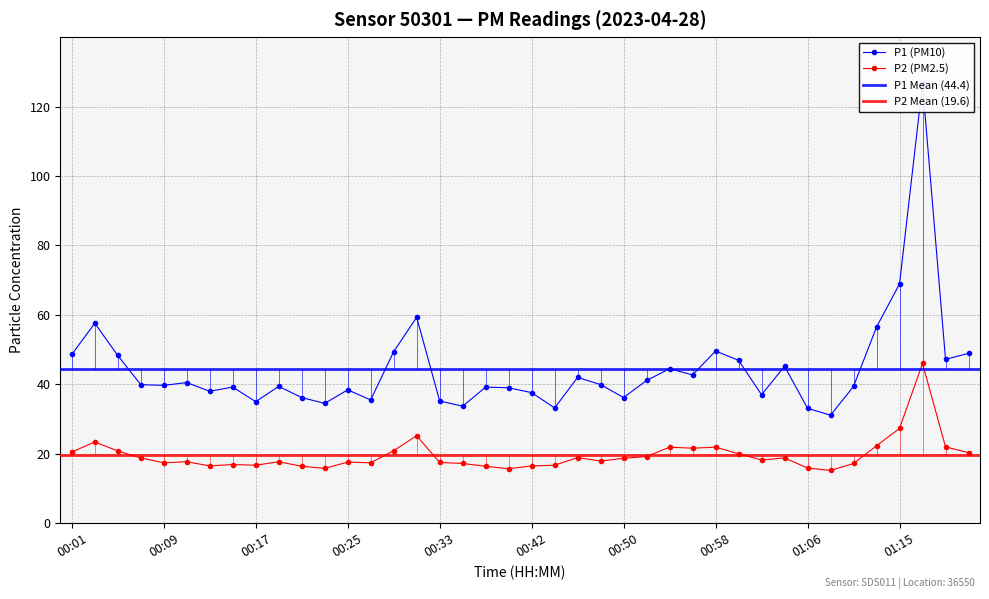

The P2 (PM2.5) series shows 27.3 at 01:15. True or false?

True